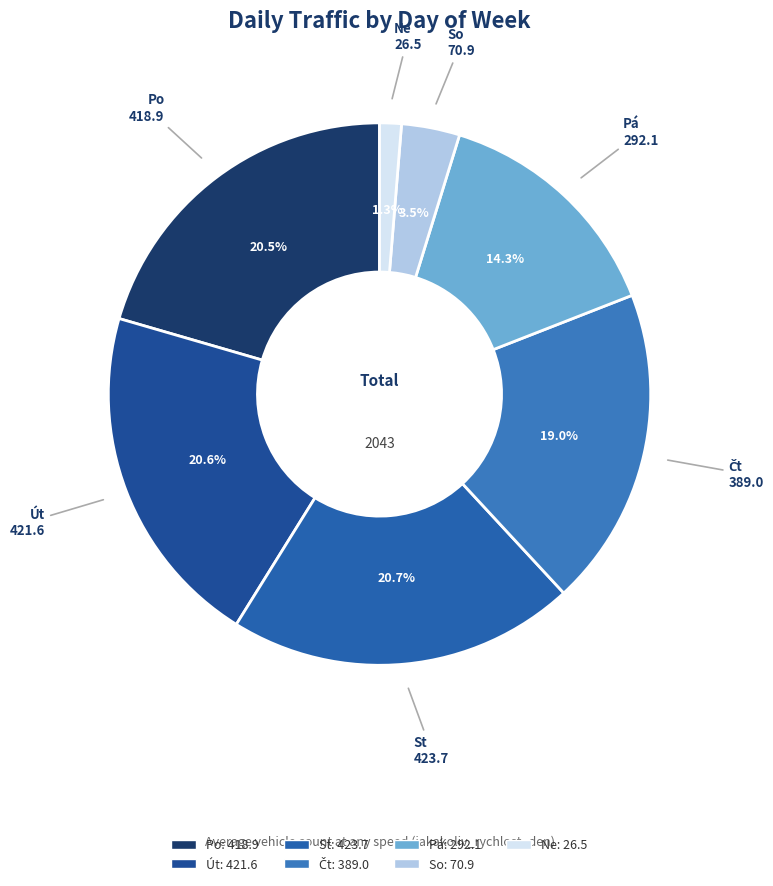

Which slice is the smallest?

Ne